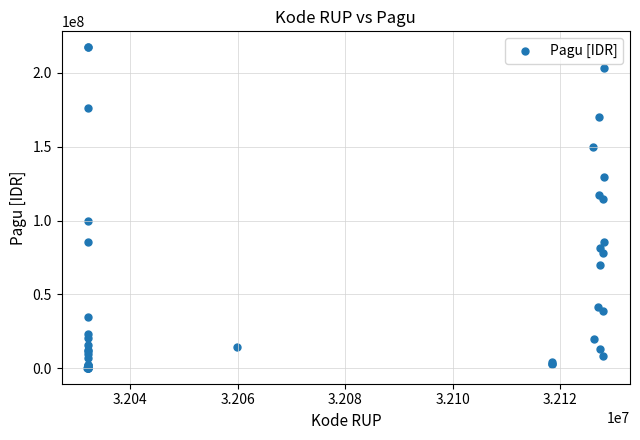

What Y value in the scatter plot is closest to 108830000?

114296000